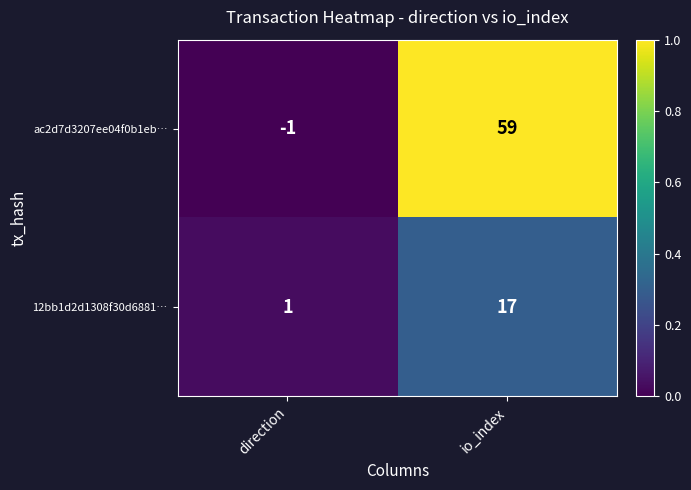

Between direction and io_index, which series saw the biggest shift?

ac2d7d3207ee04f0b1eb…